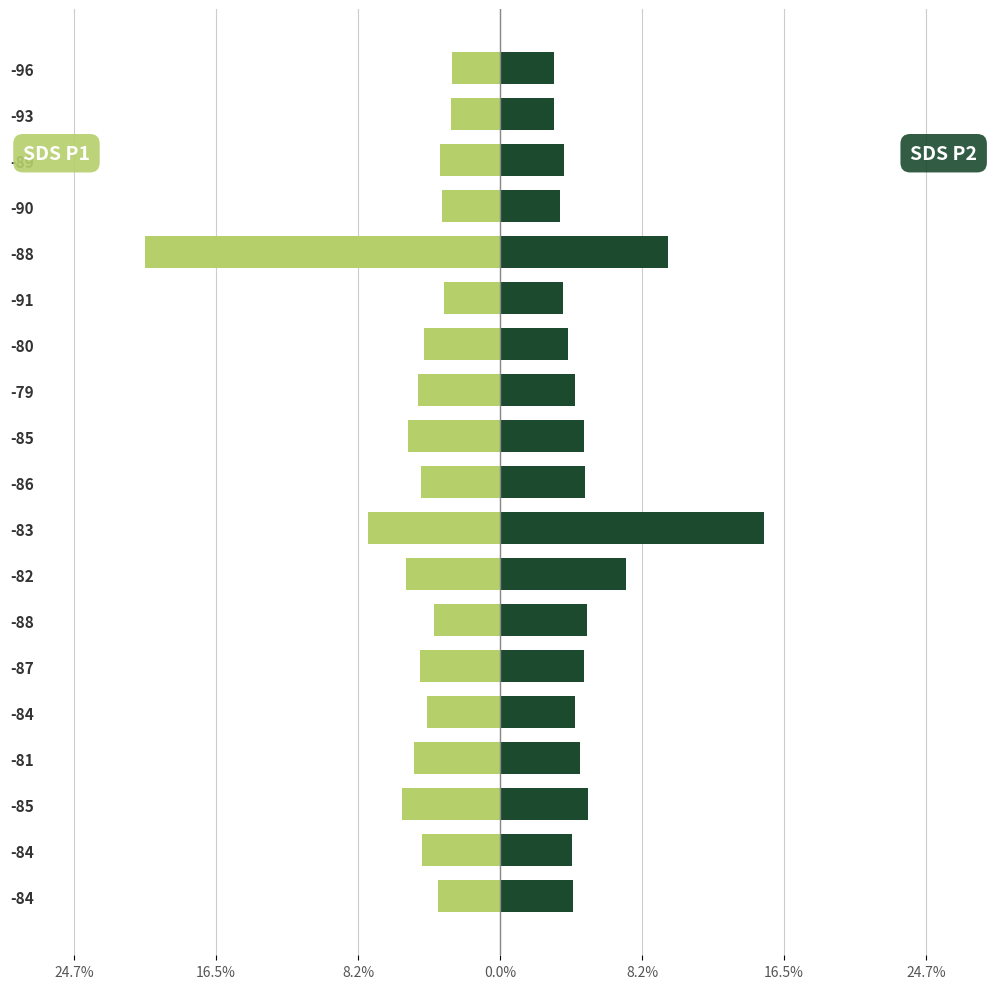

What is the greatest value displayed?

15.3